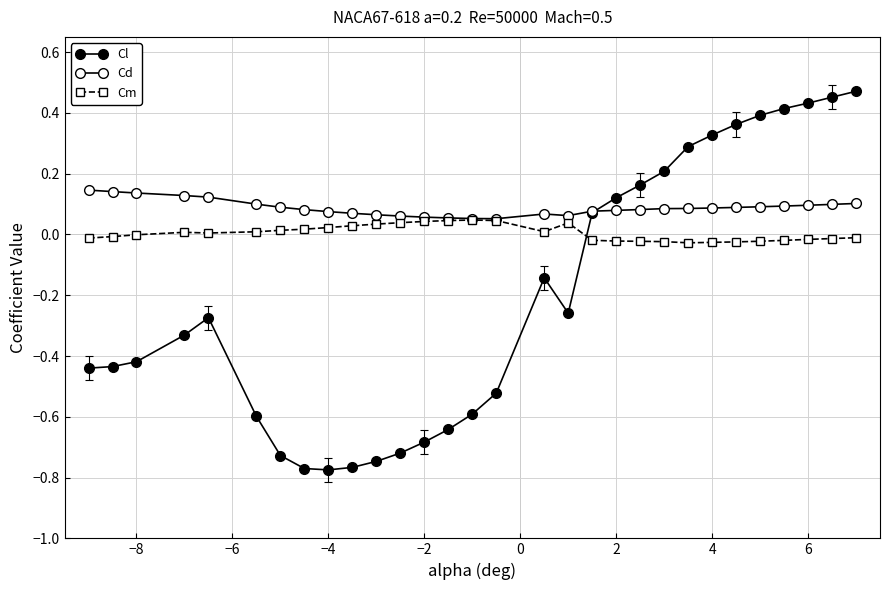

Does the chart have visible grid lines?

Yes